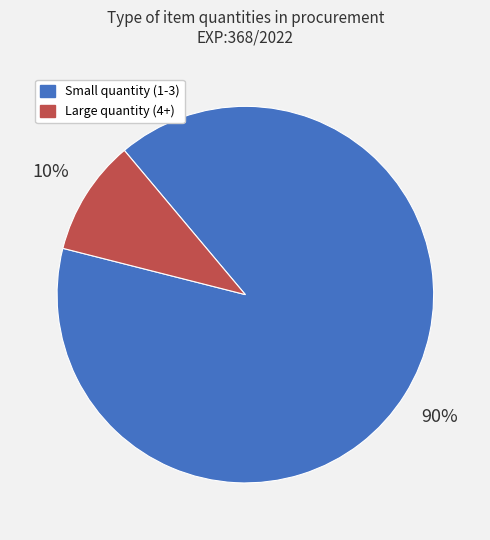

To the nearest percent, what is the average slice percentage?

50%